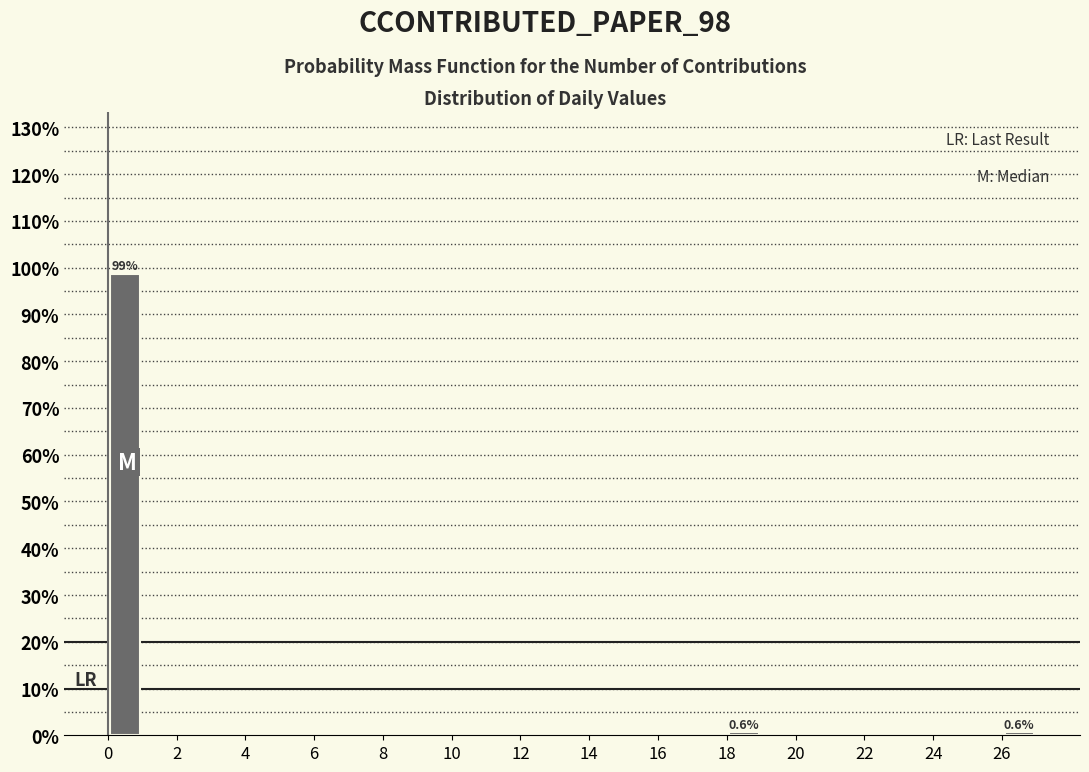

Which range on the x-axis has the tallest bar?

0 to 1